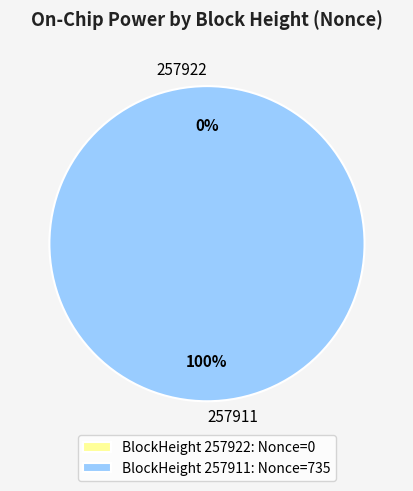

What is the largest slice in the pie chart?

257911